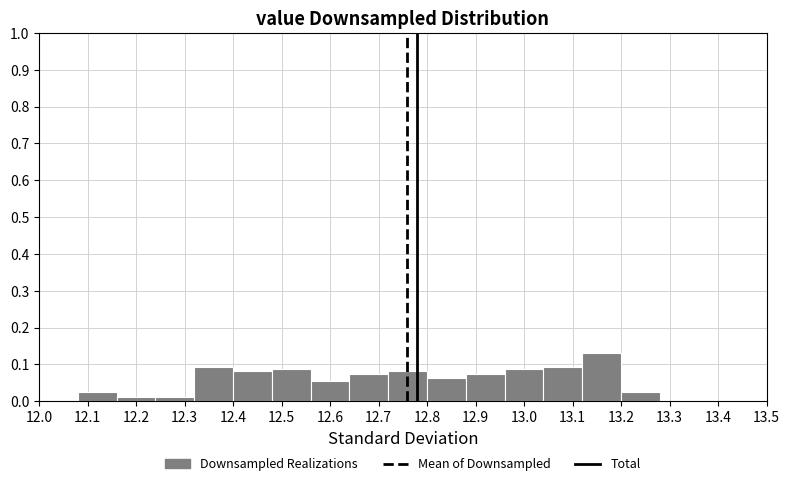

Over which range of the x-axis is the bar tallest?

13.12 to 13.20